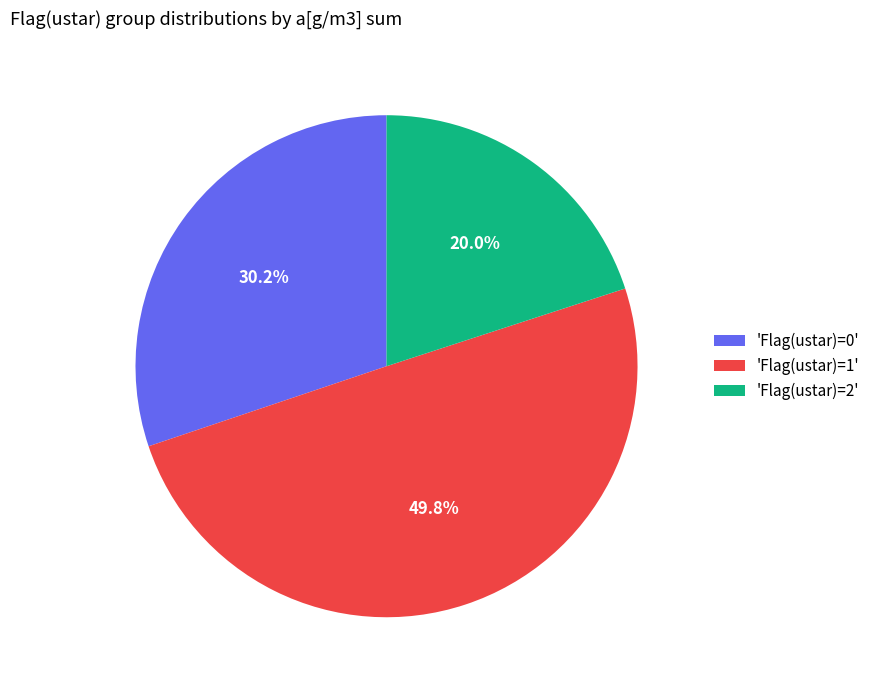

Does 'Flag(ustar)=0' account for over 50% of the chart?

No